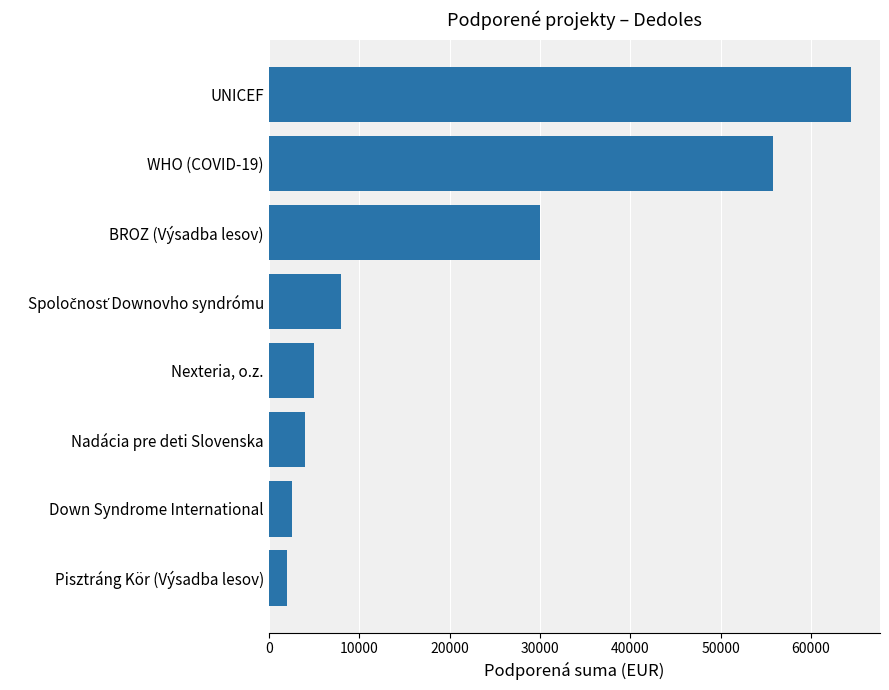

What is the average value?

21470.8